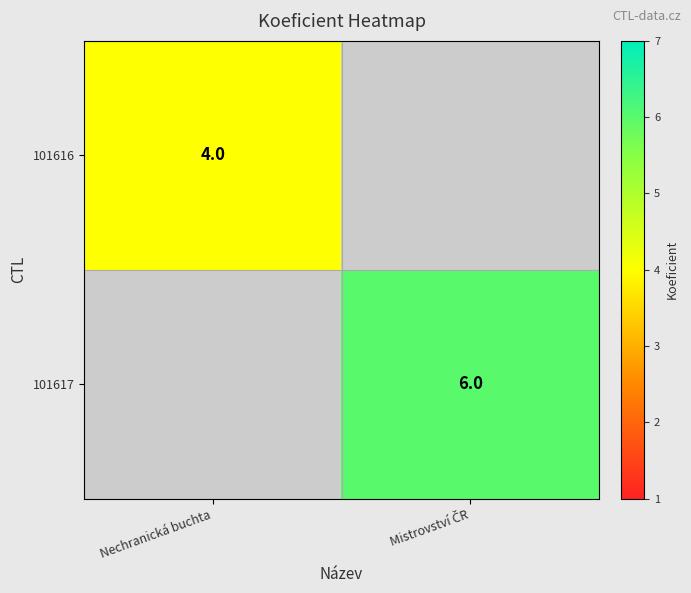

What is the sum of all 101617 values?

6